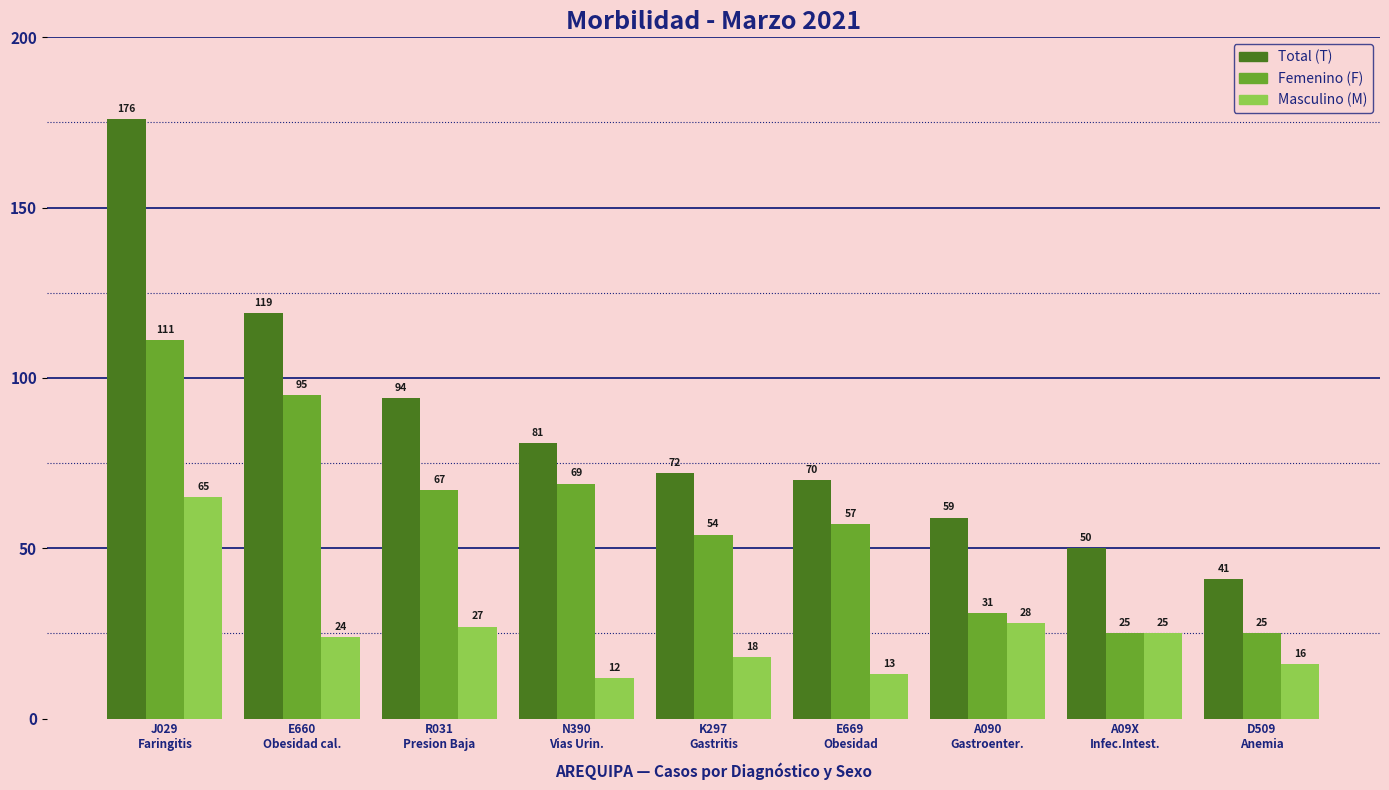

What is the difference between the second highest and second lowest values in the Masculino (M) series?

15